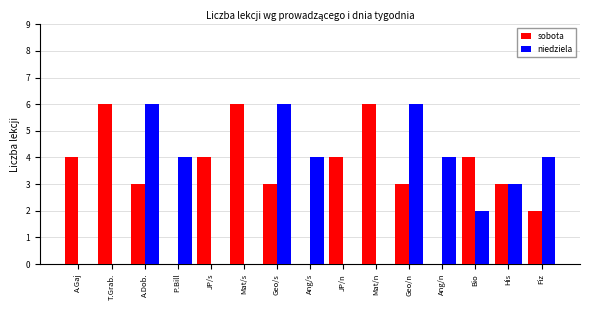

Reading left to right, extract all data points from this chart.

sobota: A.Gaj=4	T.Grab.=6	A.Dob.=3	P.Bill=0	JP/s=4	Mat/s=6	Geo/s=3	Ang/s=0	JP/n=4	Mat/n=6	Geo/n=3	Ang/n=0	Bio=4	His=3	Fiz=2
niedziela: A.Gaj=0	T.Grab.=0	A.Dob.=6	P.Bill=4	JP/s=0	Mat/s=0	Geo/s=6	Ang/s=4	JP/n=0	Mat/n=0	Geo/n=6	Ang/n=4	Bio=2	His=3	Fiz=4